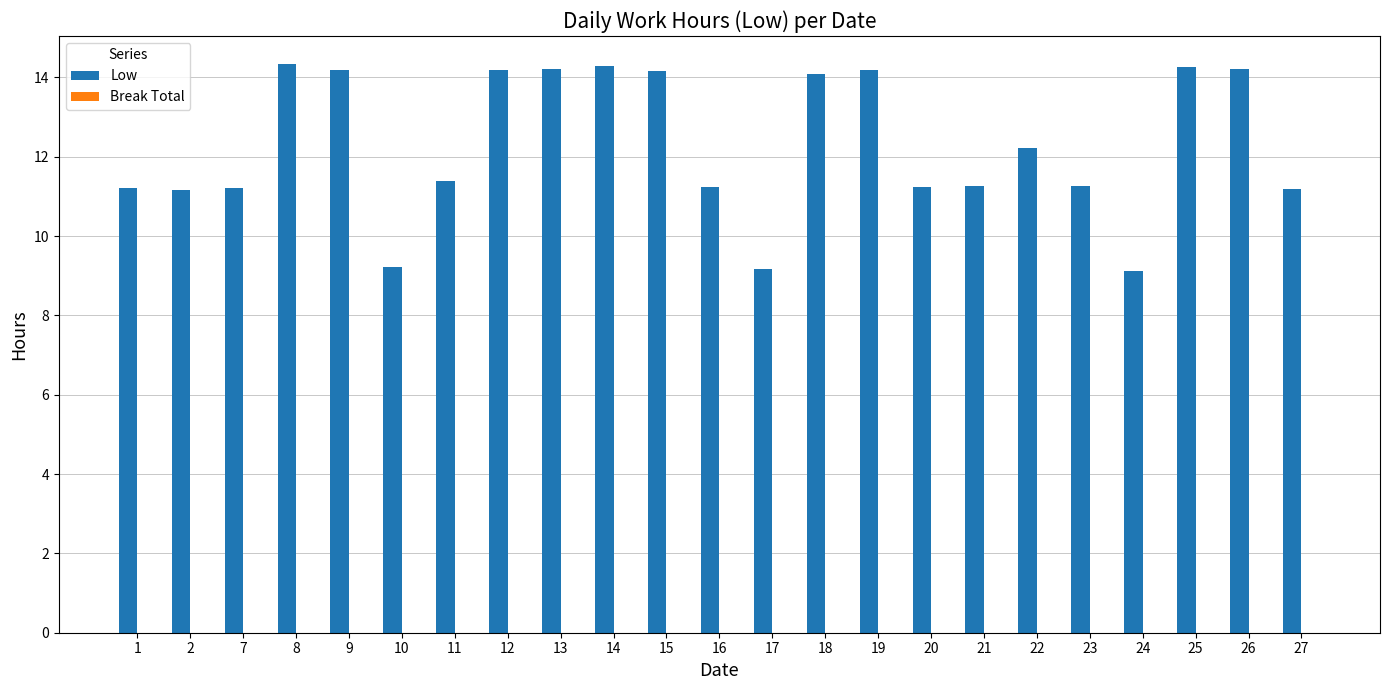

What is the sum of the values at 22 and 27?

23.4